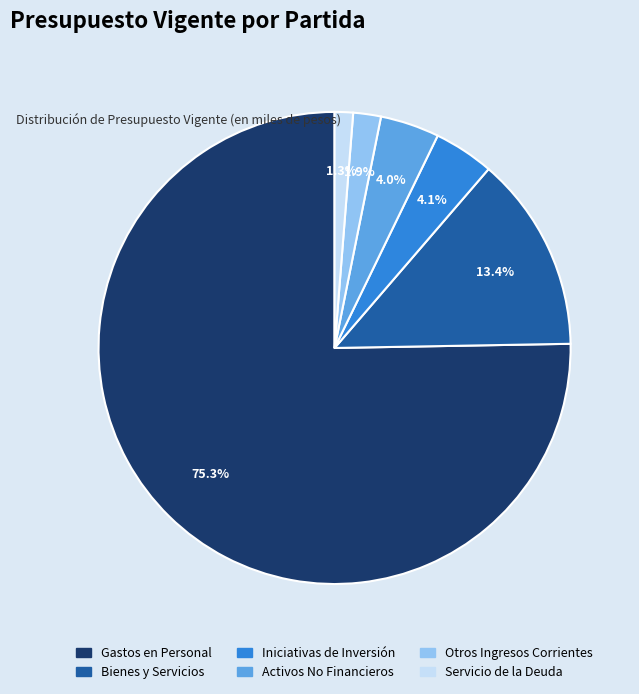

Does any single category account for the majority?

Yes